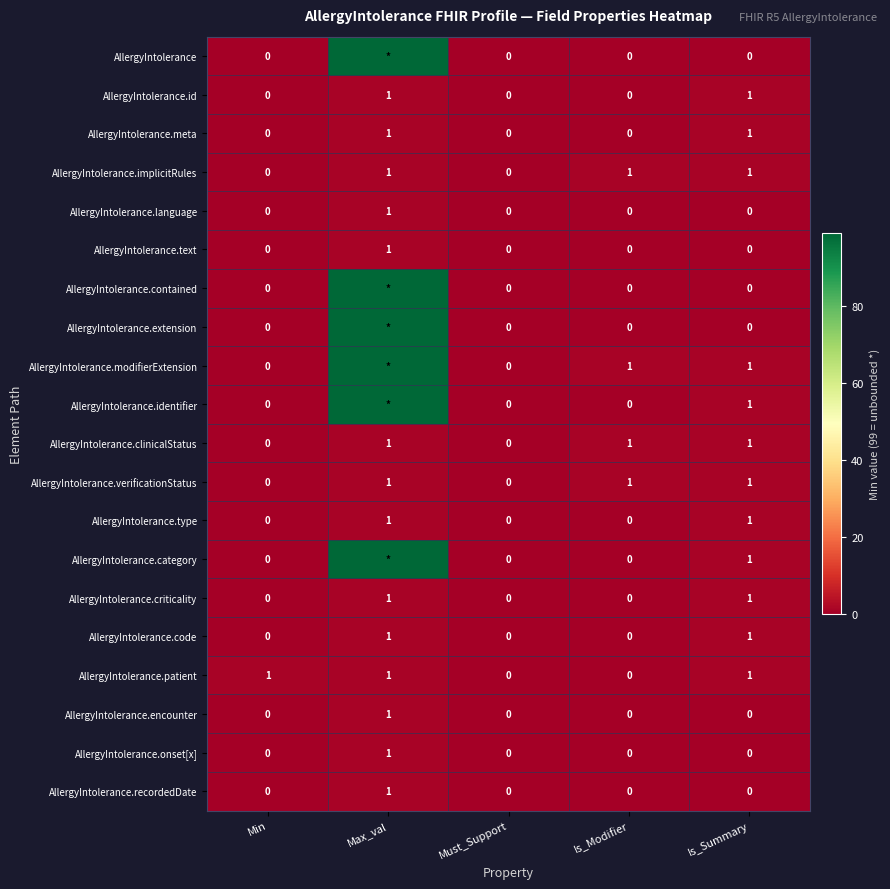

At which label does AllergyIntolerance.recordedDate reach its peak?

Max_val